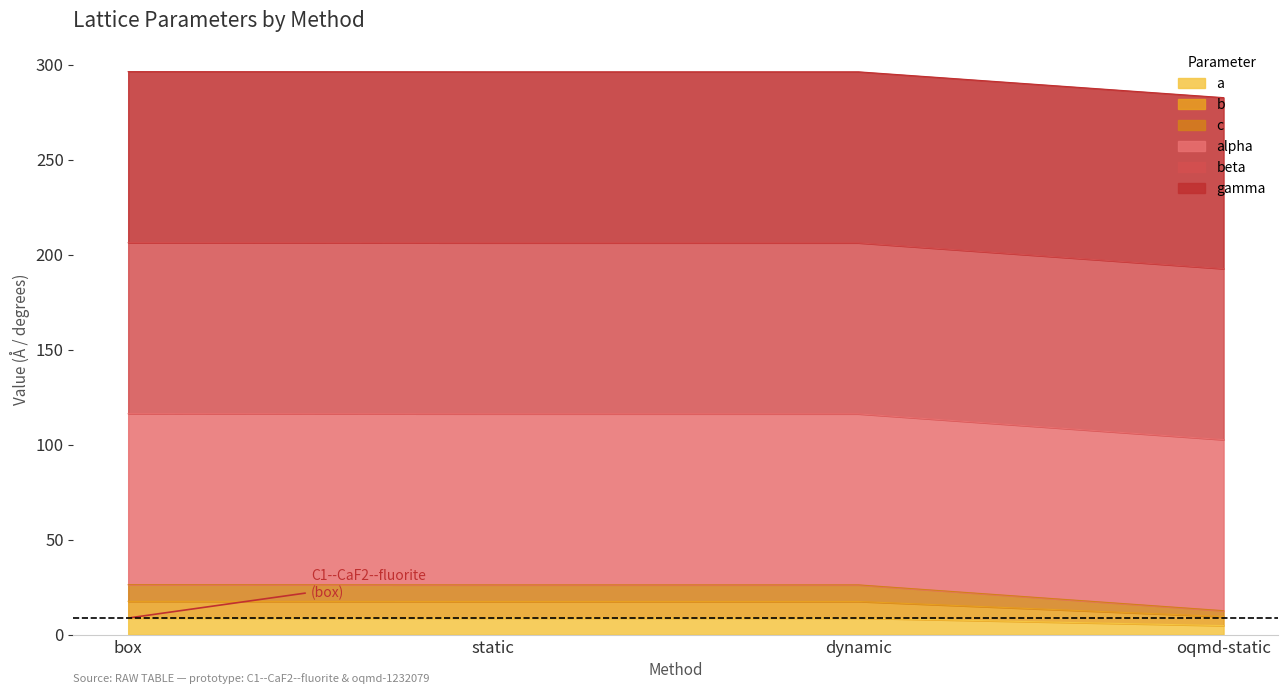

True or false: b and c intersect in this chart.

False